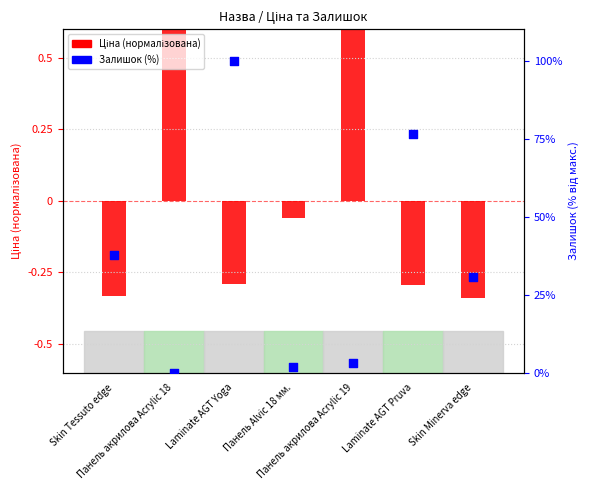

Is the value of Залишок (%) at Laminate AGT Yoga greater than the value of Ціна (нормалізована) at Skin Tessuto edge?

Yes